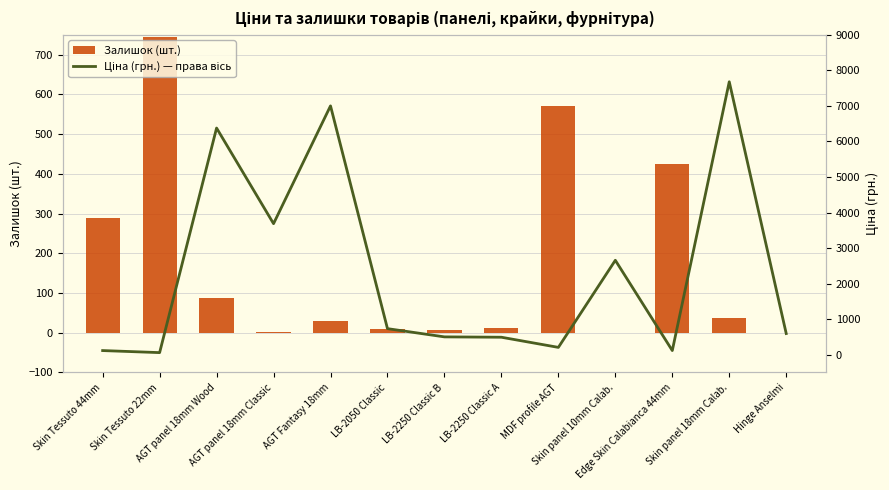

Which series has the widest spread of values?

Ціна (грн.) — права вісь